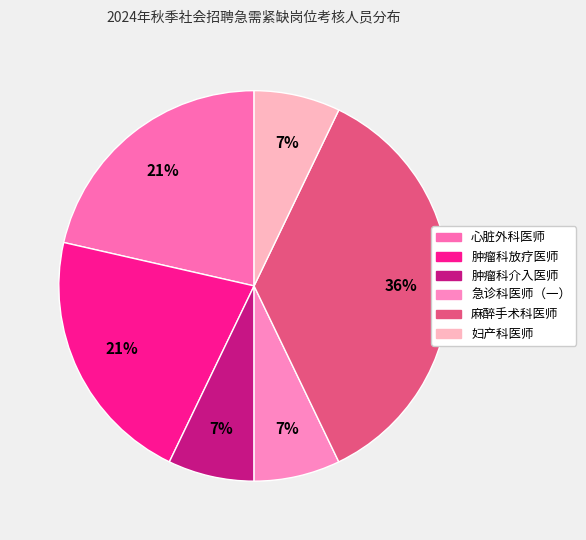

To the nearest percent, what percentage of the pie is 肿瘤科放疗医师?

21%